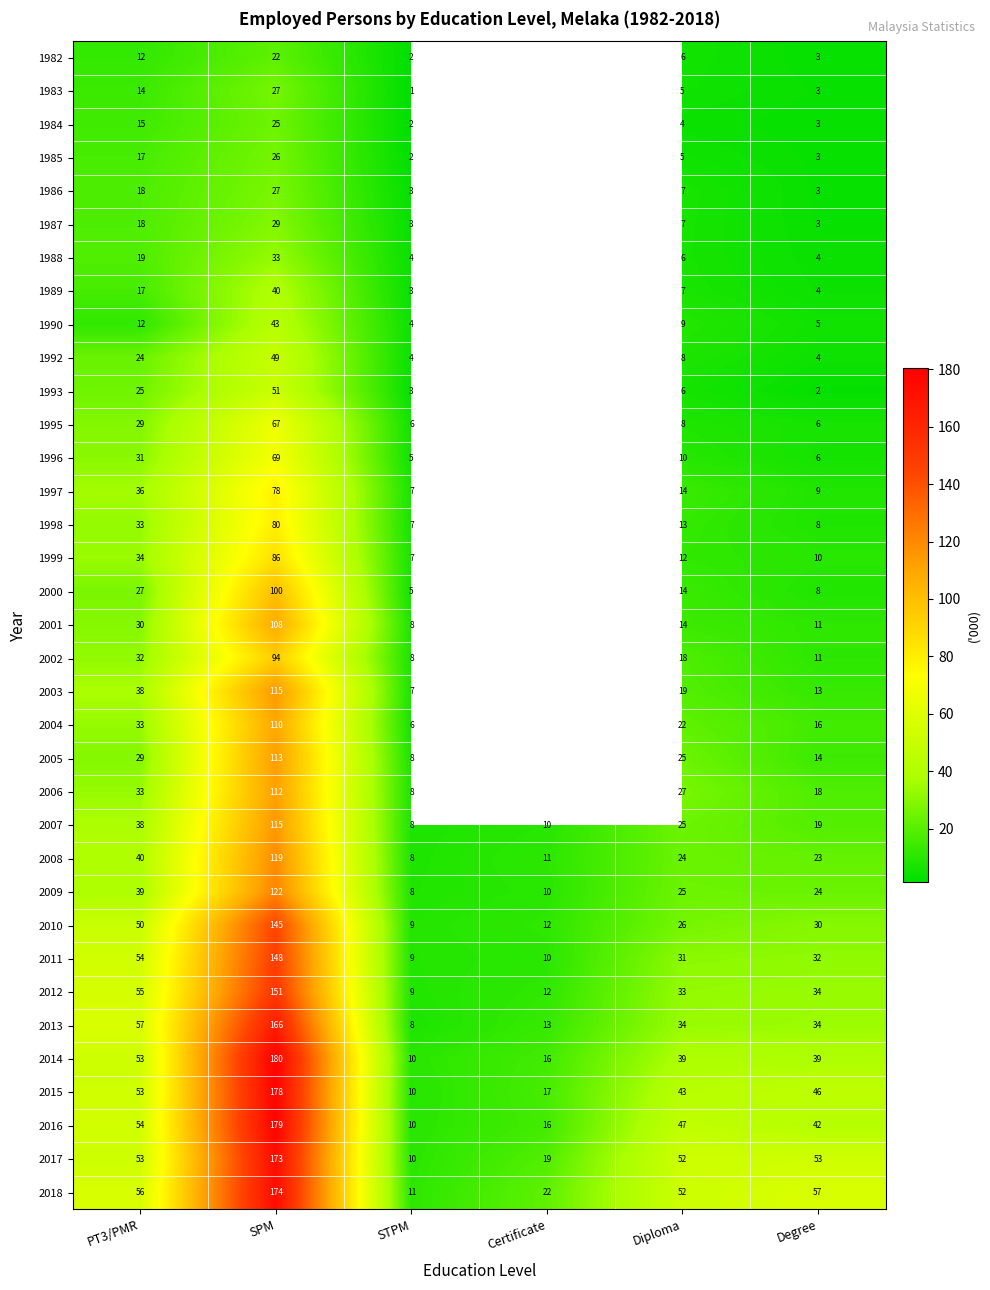

The value of 1984 at Diploma is 4.0. True or false?

True